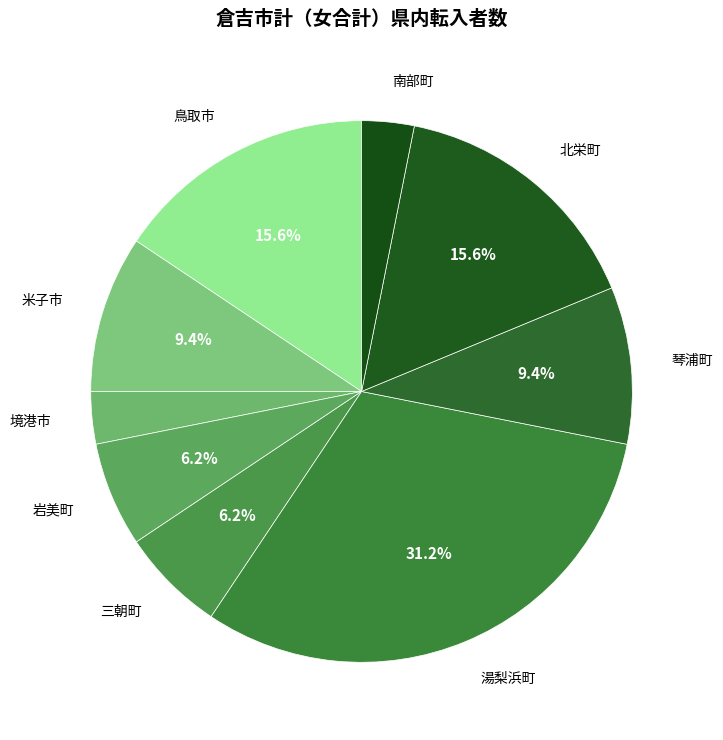

What is the largest slice in the pie chart?

湯梨浜町